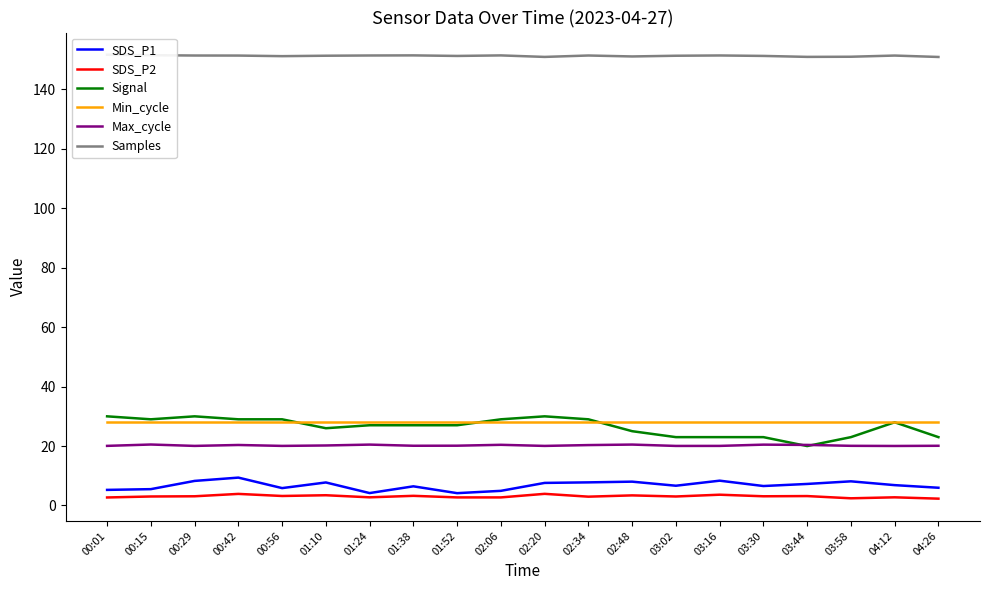

What is the spread (max minus min) of values at 02:34?

148.4